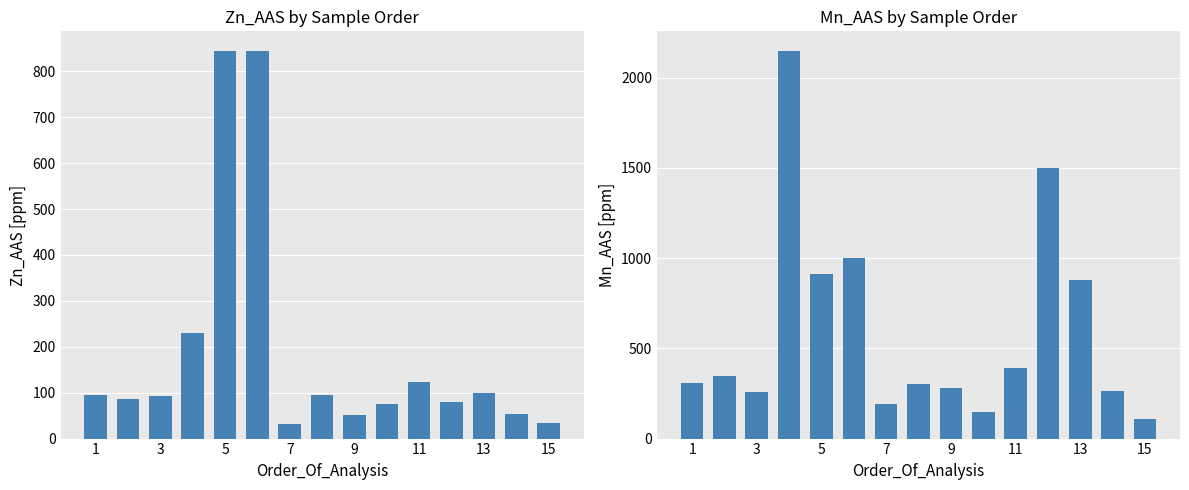

What is the greatest value displayed?

2150